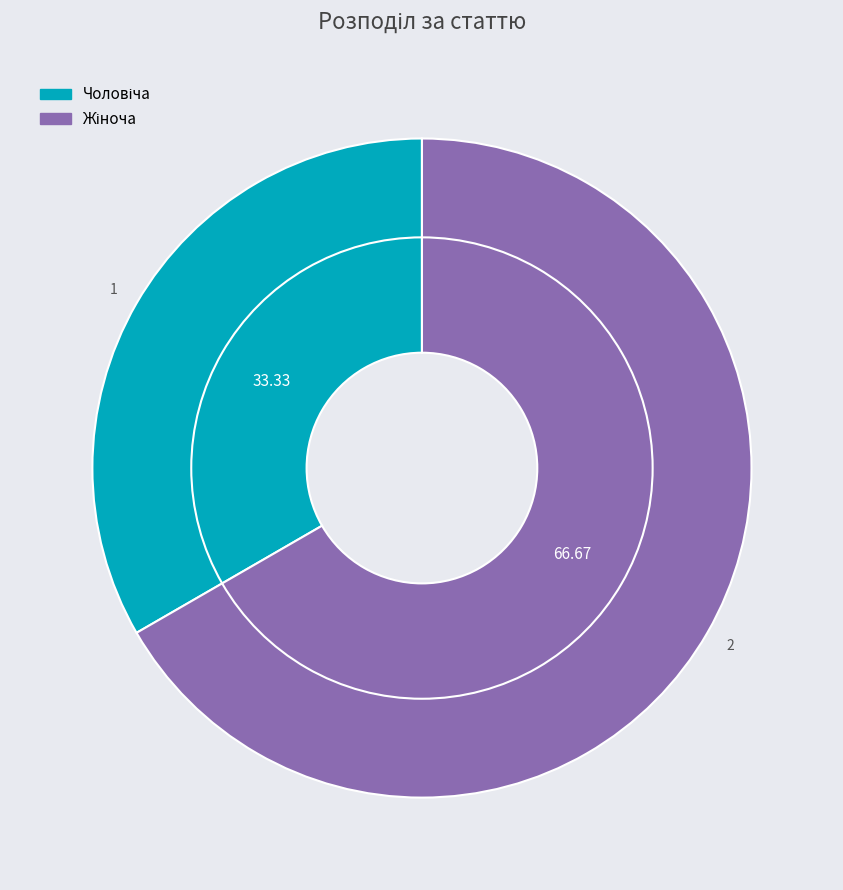

To the nearest percent, what is the combined percentage of Жіноча and Чоловіча?

100%